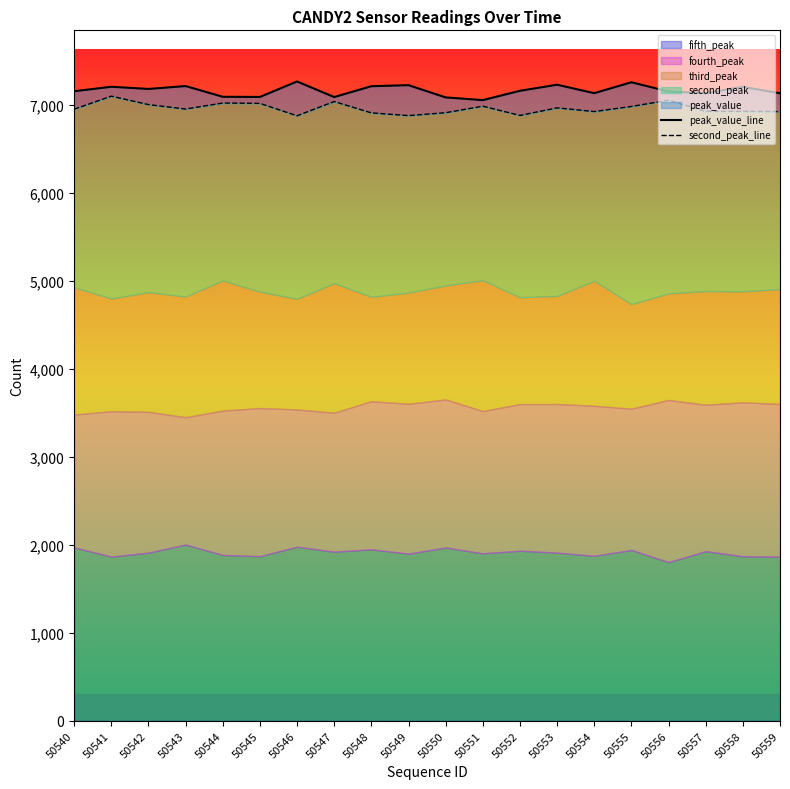

At which category does the chart reach its minimum across all series?

50546